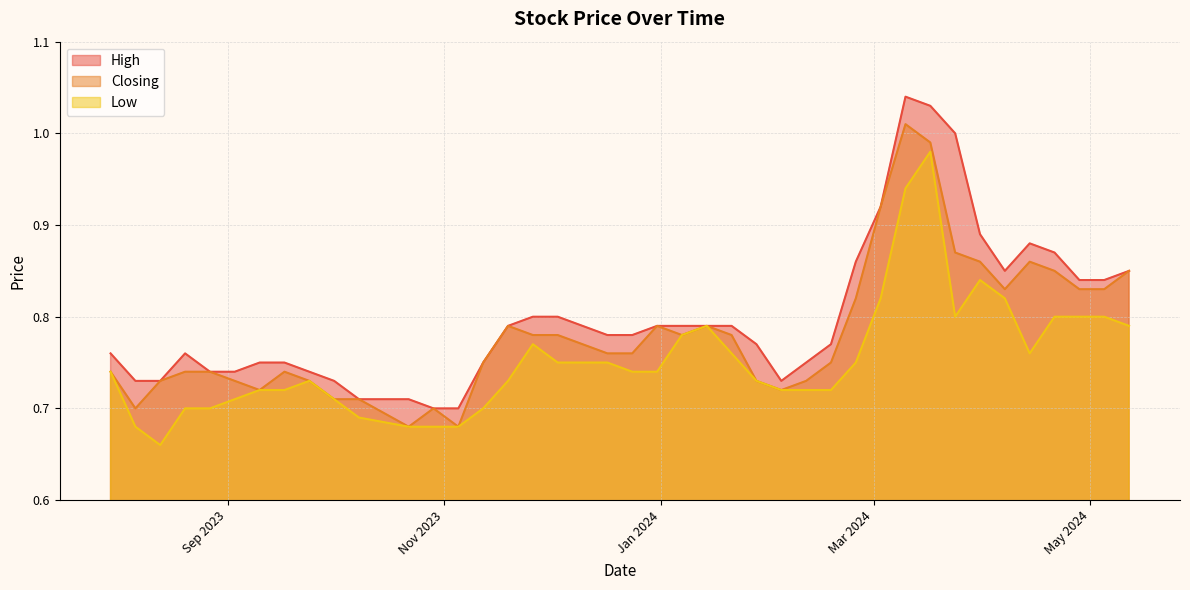

Which label corresponds to the smallest value in the chart?

13/08/2023